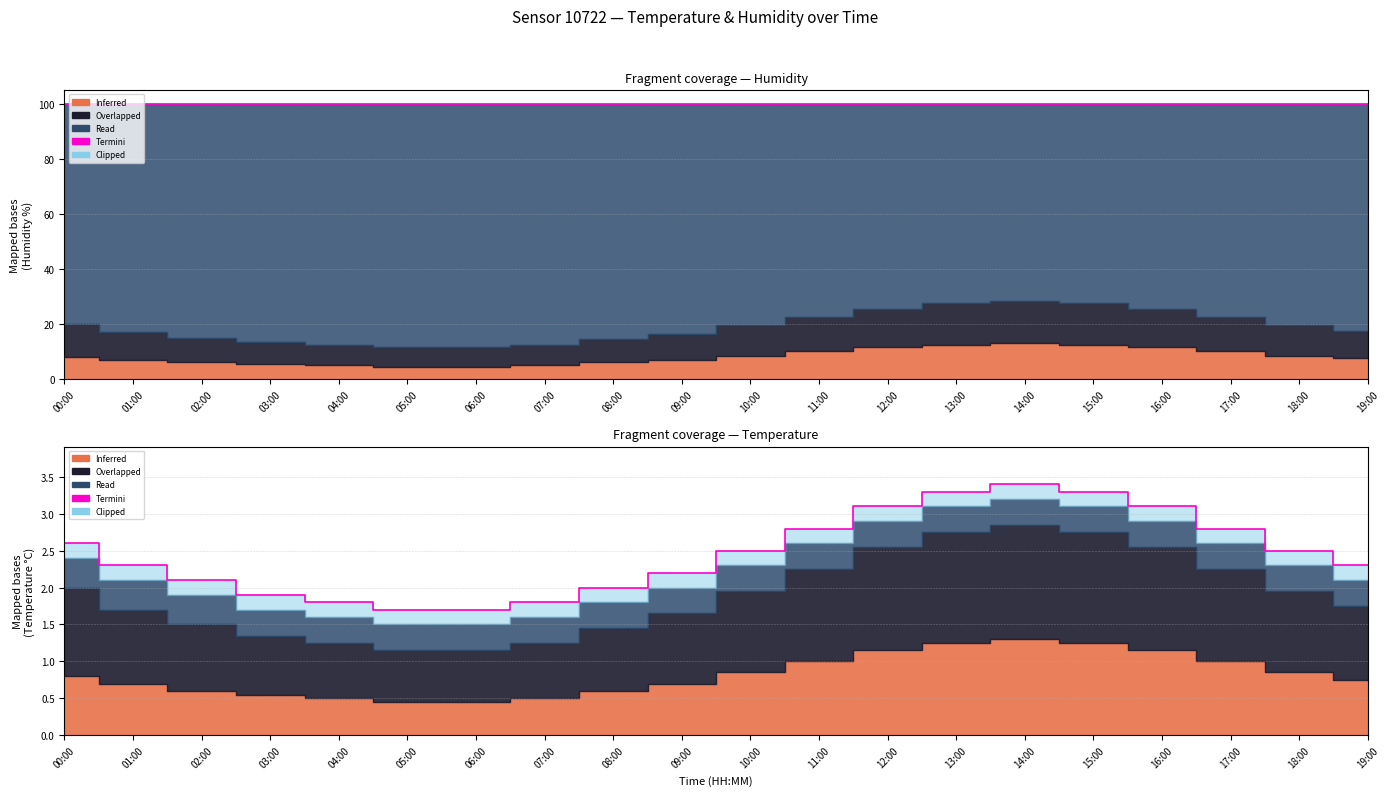

List the labels in order of value, smallest first.

05:00, 06:00, 04:00, 07:00, 03:00, 08:00, 02:00, 09:00, 01:00, 19:00, 10:00, 18:00, 00:00, 11:00, 17:00, 12:00, 16:00, 13:00, 15:00, 14:00